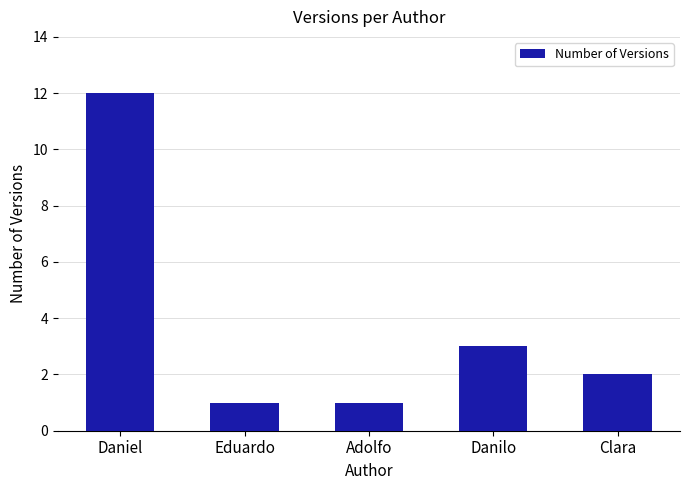

What is the minimum value shown in the chart?

1